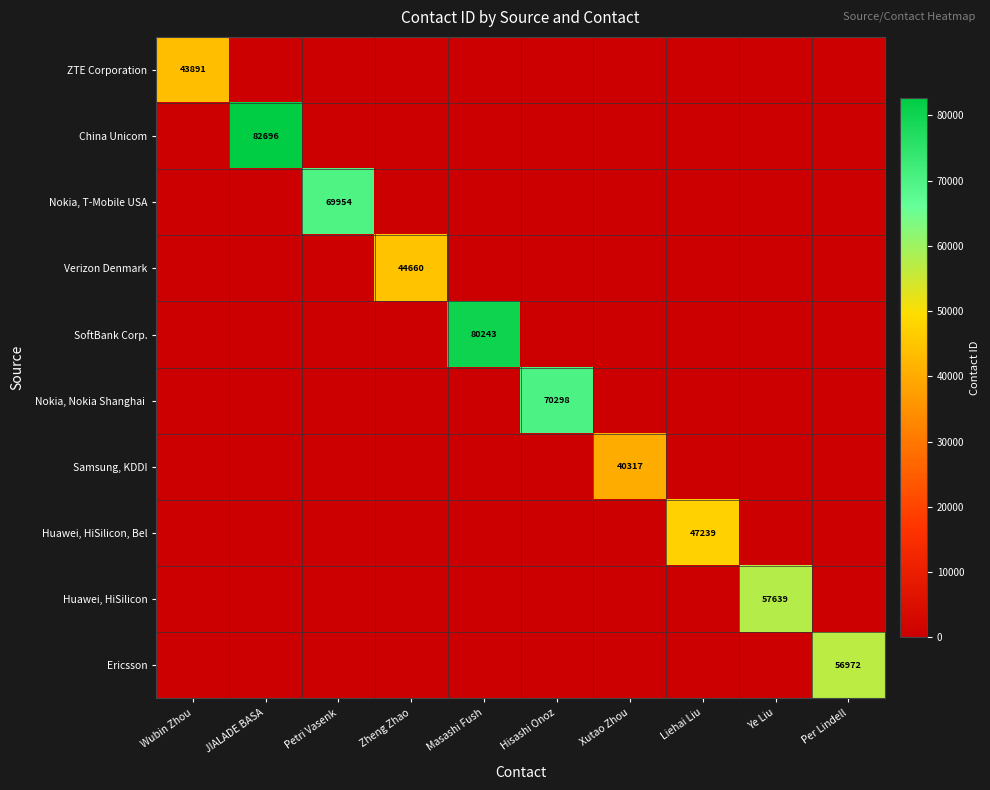

Which label corresponds to the smallest value in the chart?

JIALADE BASA